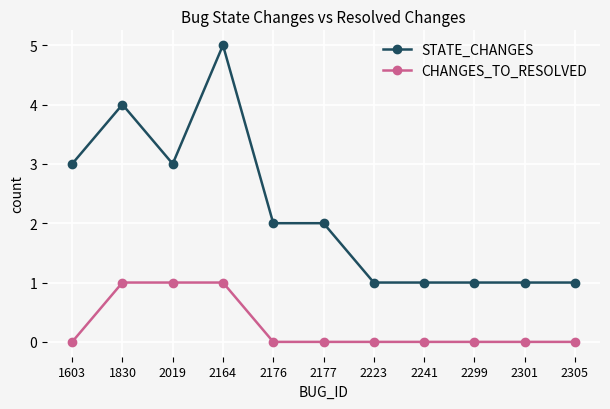

Is this an area chart (filled region under the line)?

No